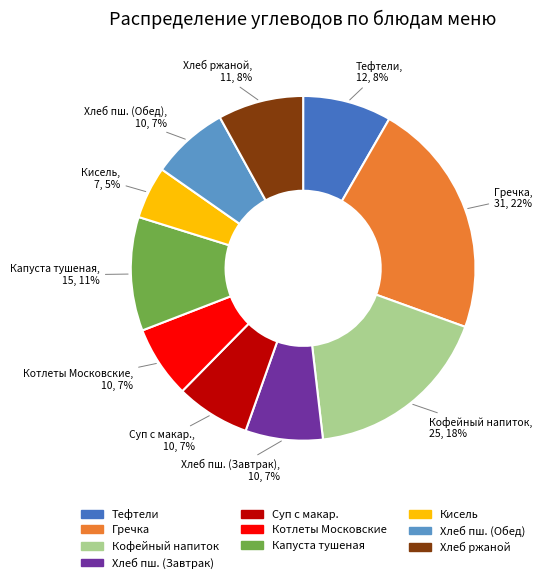

Is there any slice that represents more than half of the pie?

No